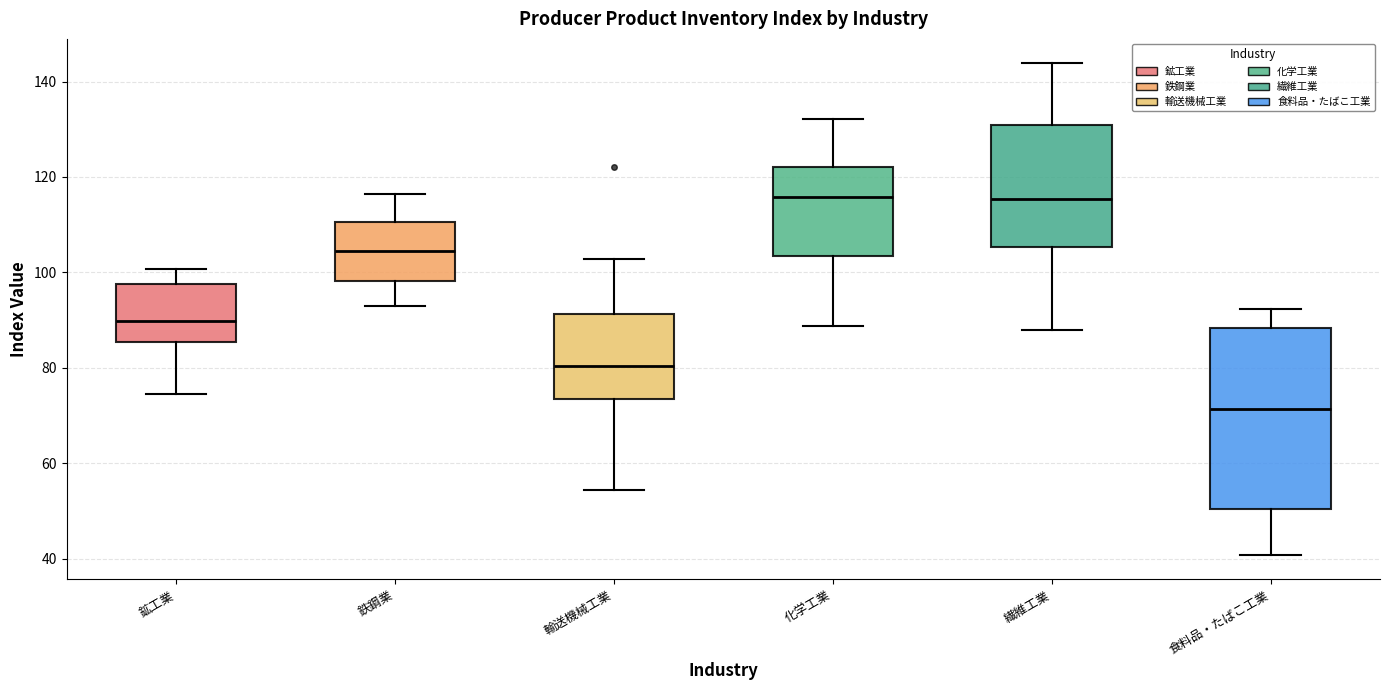

Where does the lower whisker of the box for 食料品・たばこ工業 end on the y-axis? The values are not printed on the chart, so give them approximately, as read against the axis.

40